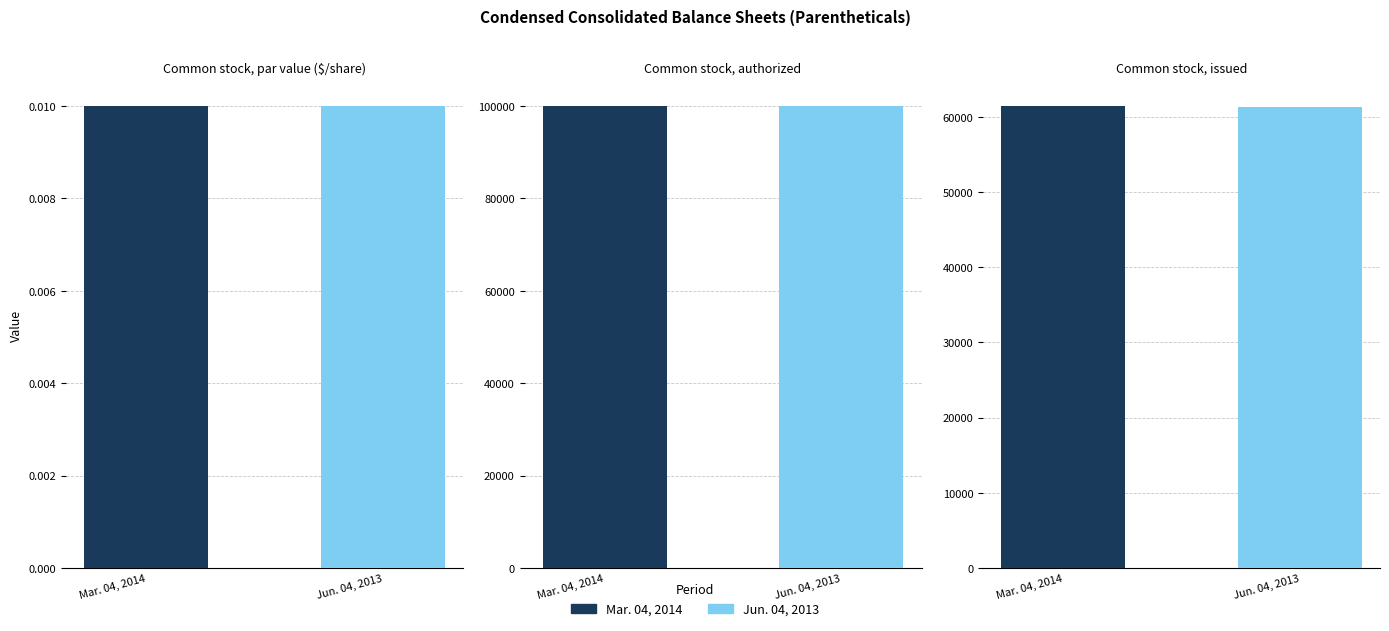

How many data points in Jun. 04, 2013 are less than 61248?

1